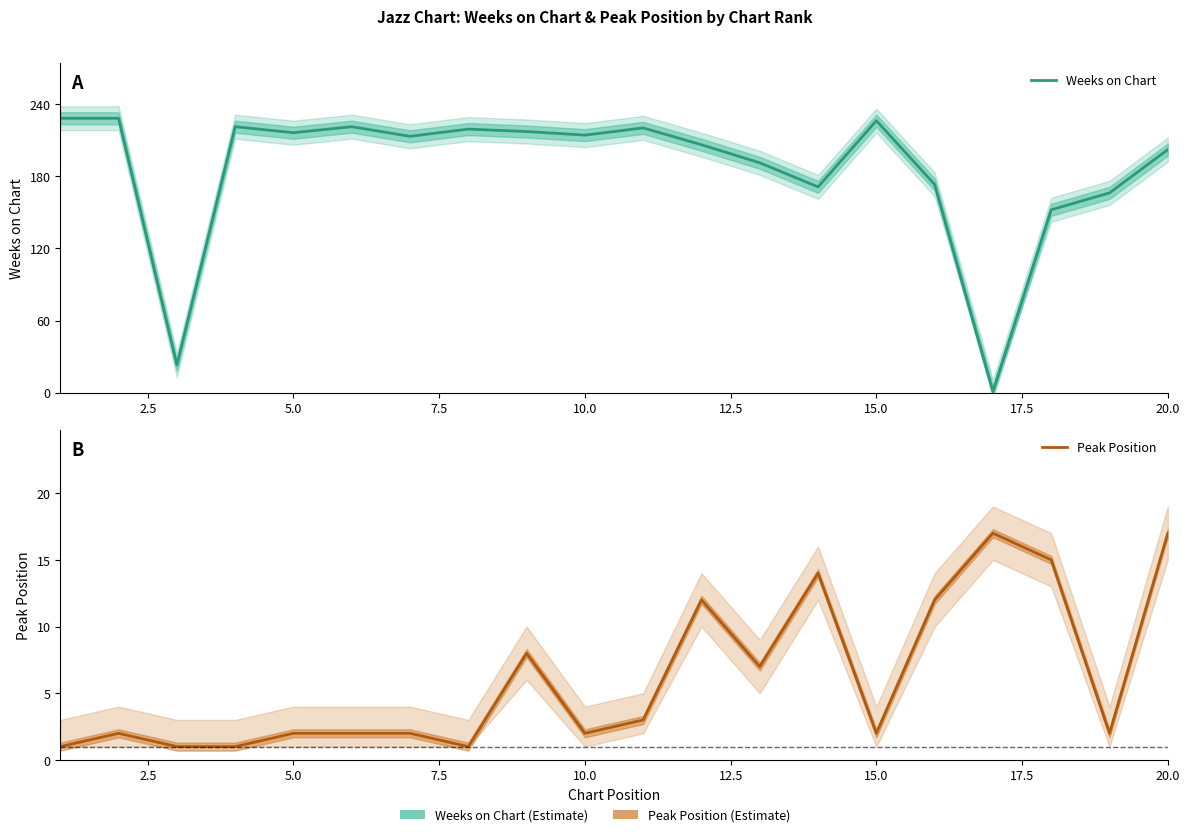

True or false: Peak Position has more than 1 points higher than both neighbors.

True